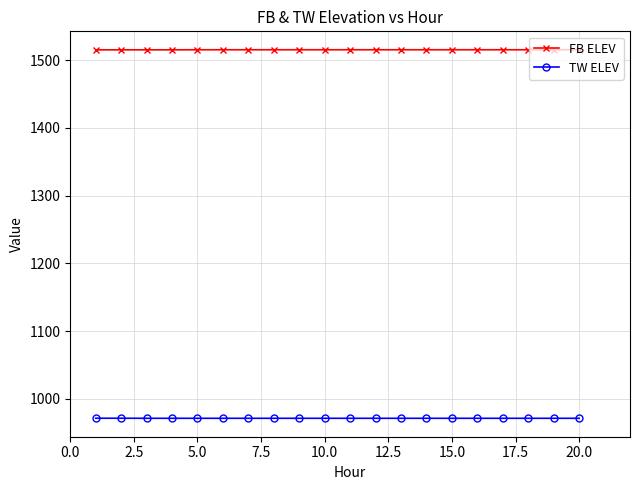

What is the value of the TW ELEV point at the 13th from the left?

971.3